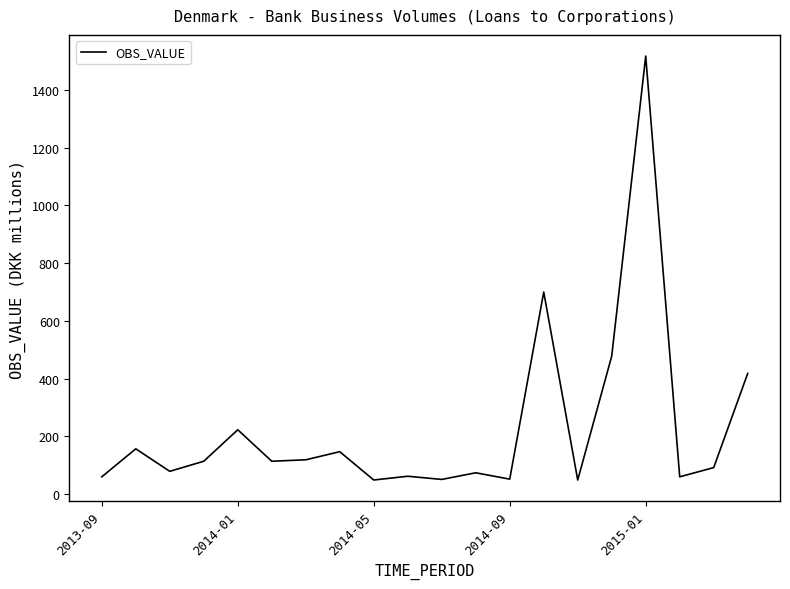

How many lines are shown in the chart?

1